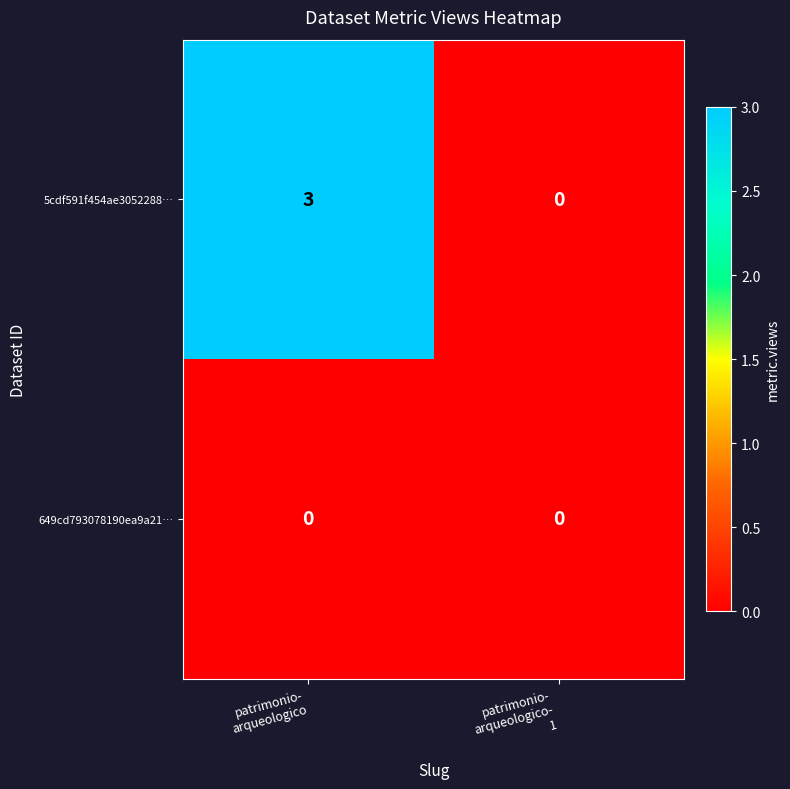

Between patrimonio-
arqueologico and patrimonio-
arqueologico-
1, which series saw the biggest shift?

5cdf591f454ae3052288…